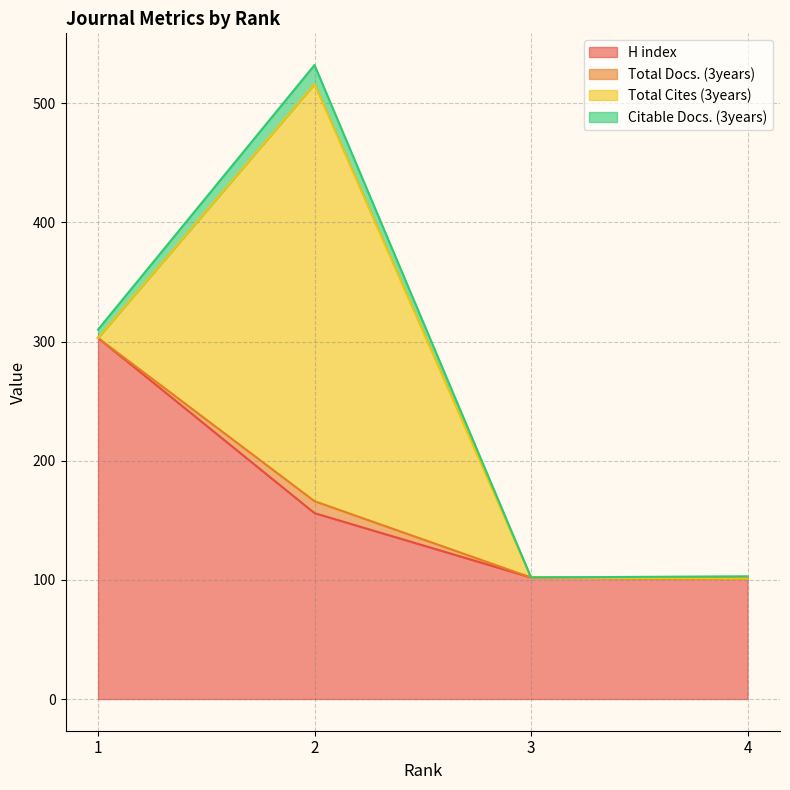

What is the greatest value displayed?

532